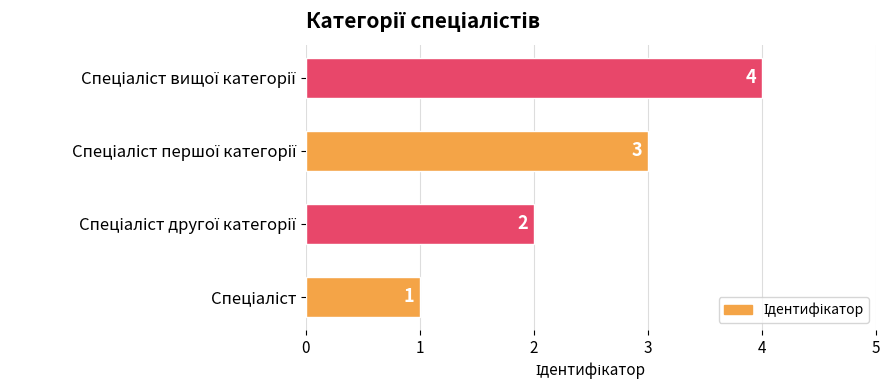

How many values are between 2 and 4?

3